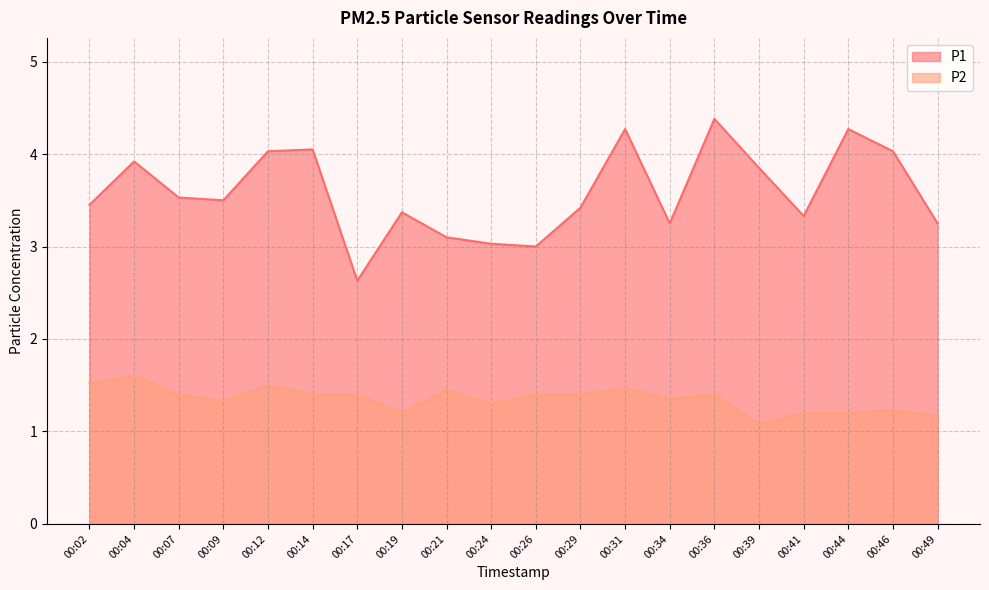

What is the minimum value for P2?

1.1